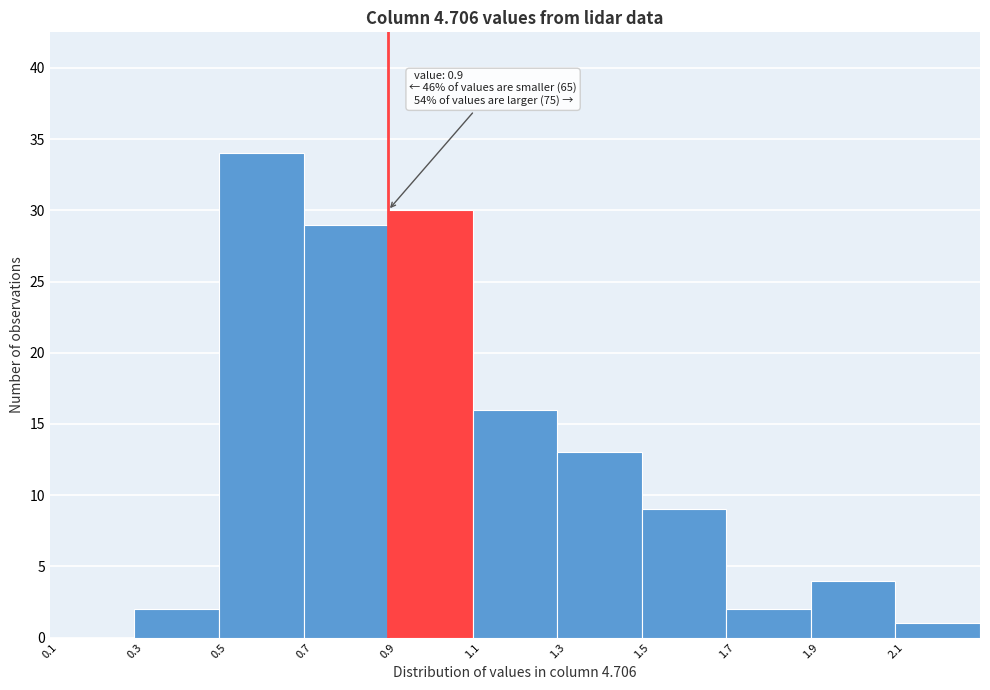

Over which range of the x-axis is the bar tallest?

0.5 to 0.7